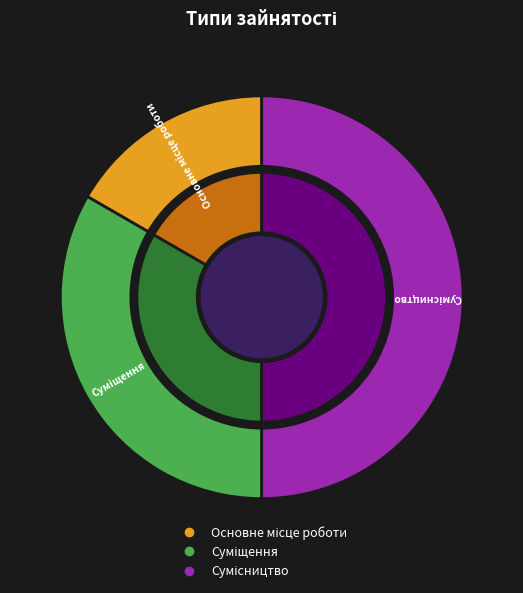

To the nearest percent, what is the difference between the Сумісництво and Суміщення slice percentages?

17%